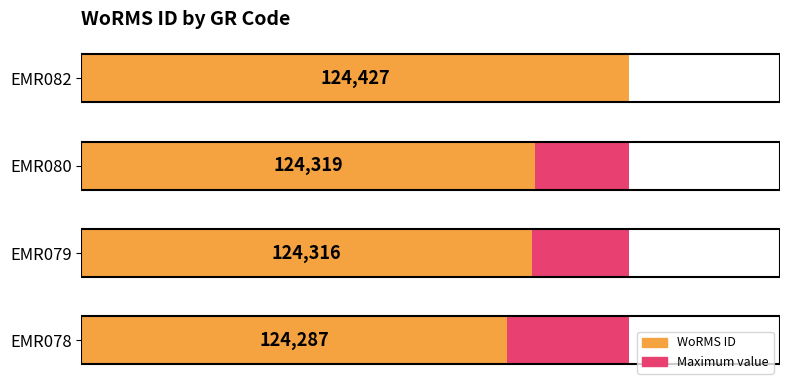

At 124100, list the series in order from smallest to largest.

Maximum value, WoRMS ID